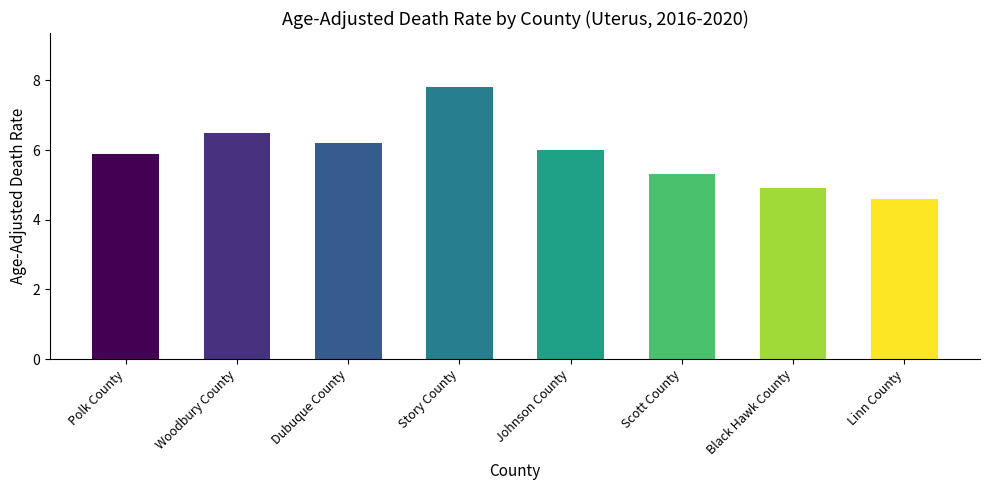

What is the change in value from Black Hawk County to Linn County?

-0.3